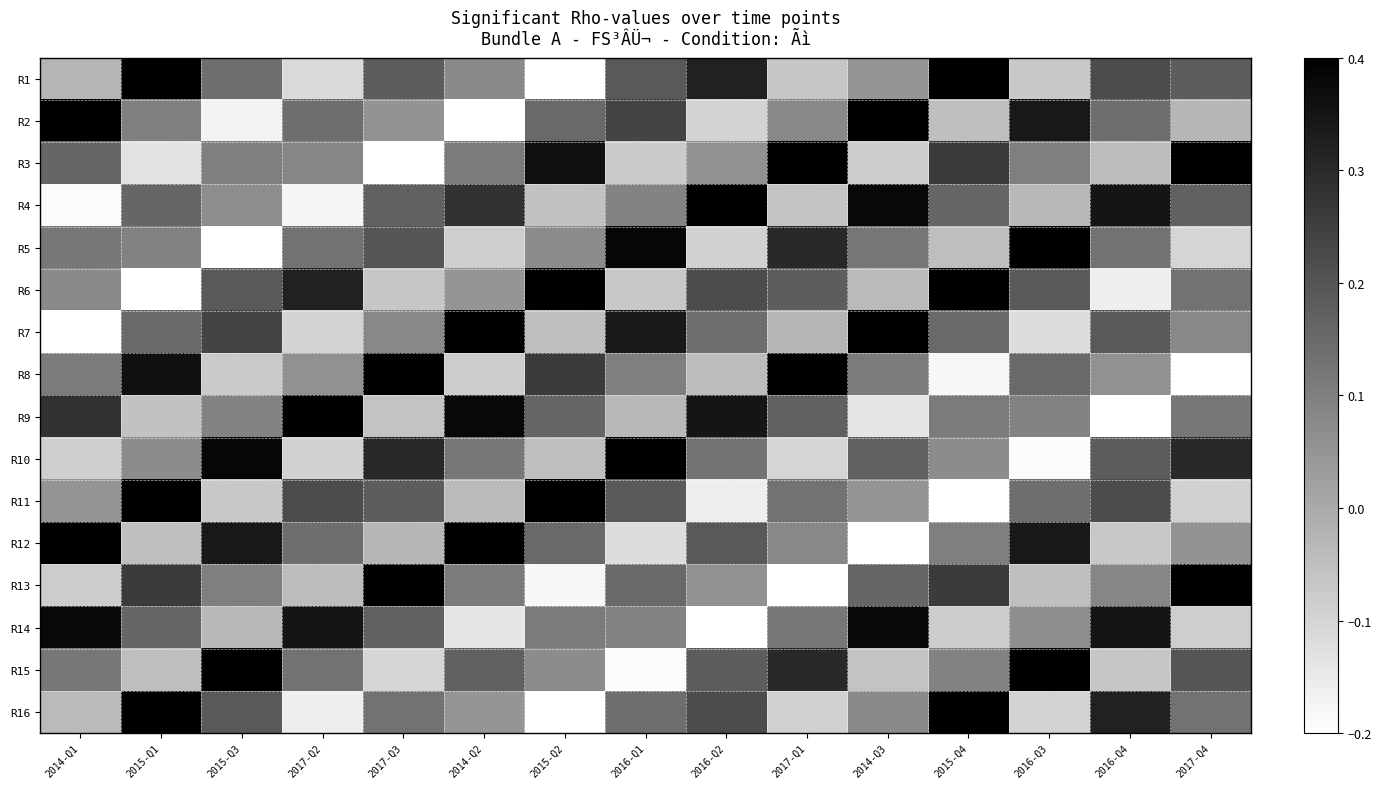

Which category has the highest value across all series?

2017-Q1